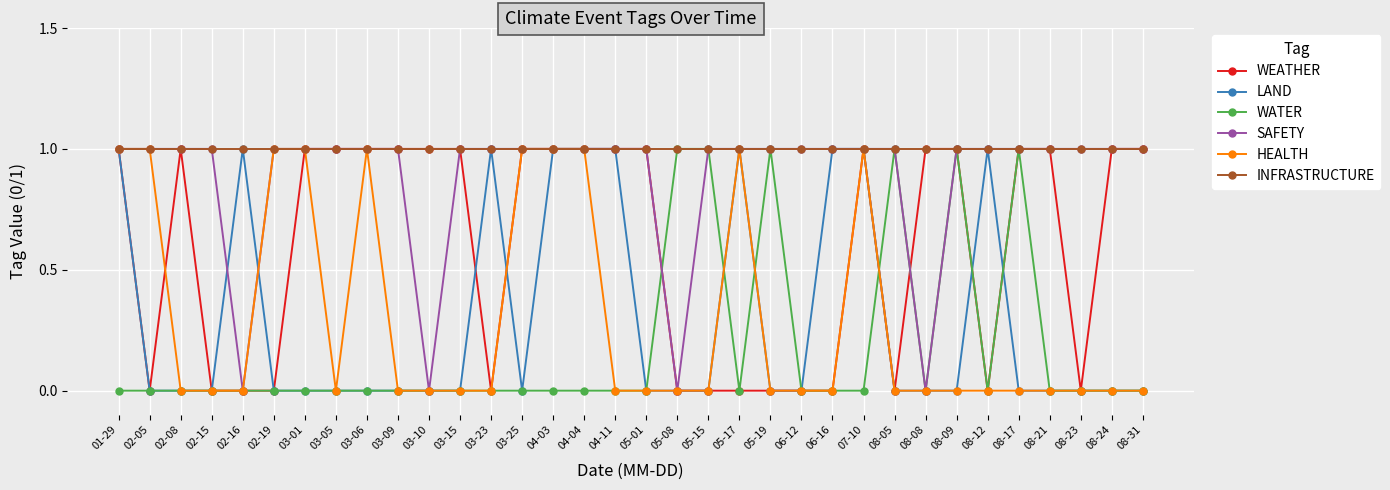

Reading left to right, what are all the values shown in this chart?

WEATHER: 01-29=1	02-05=0	02-08=1	02-15=0	02-16=0	02-19=0	03-01=1	03-05=1	03-06=1	03-09=1	03-10=1	03-15=1	03-23=0	03-25=1	04-03=1	04-04=1	04-11=1	05-01=1	05-08=0	05-15=0	05-17=0	05-19=0	06-12=0	06-16=0	07-10=1	08-05=0	08-08=1	08-09=1	08-12=0	08-17=1	08-21=1	08-23=0	08-24=1	08-31=1
LAND: 01-29=1	02-05=0	02-08=0	02-15=0	02-16=1	02-19=0	03-01=0	03-05=0	03-06=0	03-09=0	03-10=0	03-15=0	03-23=1	03-25=0	04-03=1	04-04=1	04-11=1	05-01=0	05-08=0	05-15=0	05-17=1	05-19=0	06-12=0	06-16=1	07-10=1	08-05=0	08-08=0	08-09=0	08-12=1	08-17=0	08-21=0	08-23=0	08-24=0	08-31=0
WATER: 01-29=0	02-05=0	02-08=0	02-15=0	02-16=0	02-19=0	03-01=0	03-05=0	03-06=0	03-09=0	03-10=0	03-15=0	03-23=0	03-25=0	04-03=0	04-04=0	04-11=0	05-01=0	05-08=1	05-15=1	05-17=0	05-19=1	06-12=0	06-16=0	07-10=0	08-05=1	08-08=0	08-09=1	08-12=0	08-17=1	08-21=0	08-23=0	08-24=0	08-31=0
SAFETY: 01-29=1	02-05=1	02-08=1	02-15=1	02-16=0	02-19=1	03-01=1	03-05=1	03-06=1	03-09=1	03-10=0	03-15=1	03-23=1	03-25=1	04-03=1	04-04=1	04-11=1	05-01=1	05-08=0	05-15=1	05-17=1	05-19=1	06-12=1	06-16=1	07-10=1	08-05=1	08-08=0	08-09=1	08-12=1	08-17=1	08-21=1	08-23=1	08-24=1	08-31=1
HEALTH: 01-29=1	02-05=1	02-08=0	02-15=0	02-16=0	02-19=1	03-01=1	03-05=0	03-06=1	03-09=0	03-10=0	03-15=0	03-23=0	03-25=1	04-03=1	04-04=1	04-11=0	05-01=0	05-08=0	05-15=0	05-17=1	05-19=0	06-12=0	06-16=0	07-10=1	08-05=0	08-08=0	08-09=0	08-12=0	08-17=0	08-21=0	08-23=0	08-24=0	08-31=0
INFRASTRUCTURE: 01-29=1	02-05=1	02-08=1	02-15=1	02-16=1	02-19=1	03-01=1	03-05=1	03-06=1	03-09=1	03-10=1	03-15=1	03-23=1	03-25=1	04-03=1	04-04=1	04-11=1	05-01=1	05-08=1	05-15=1	05-17=1	05-19=1	06-12=1	06-16=1	07-10=1	08-05=1	08-08=1	08-09=1	08-12=1	08-17=1	08-21=1	08-23=1	08-24=1	08-31=1